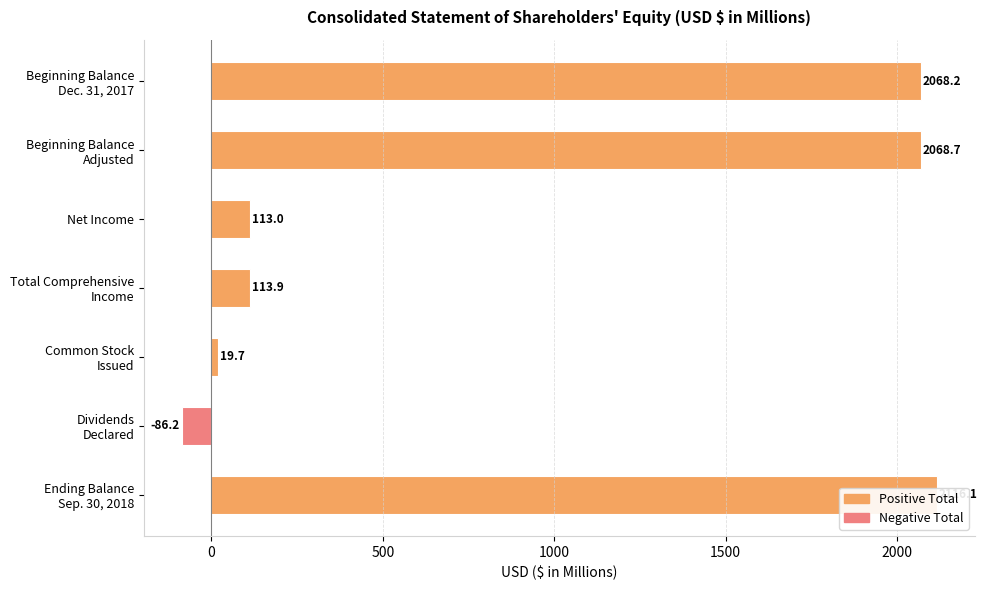

What is the sum of all values?

6413.4